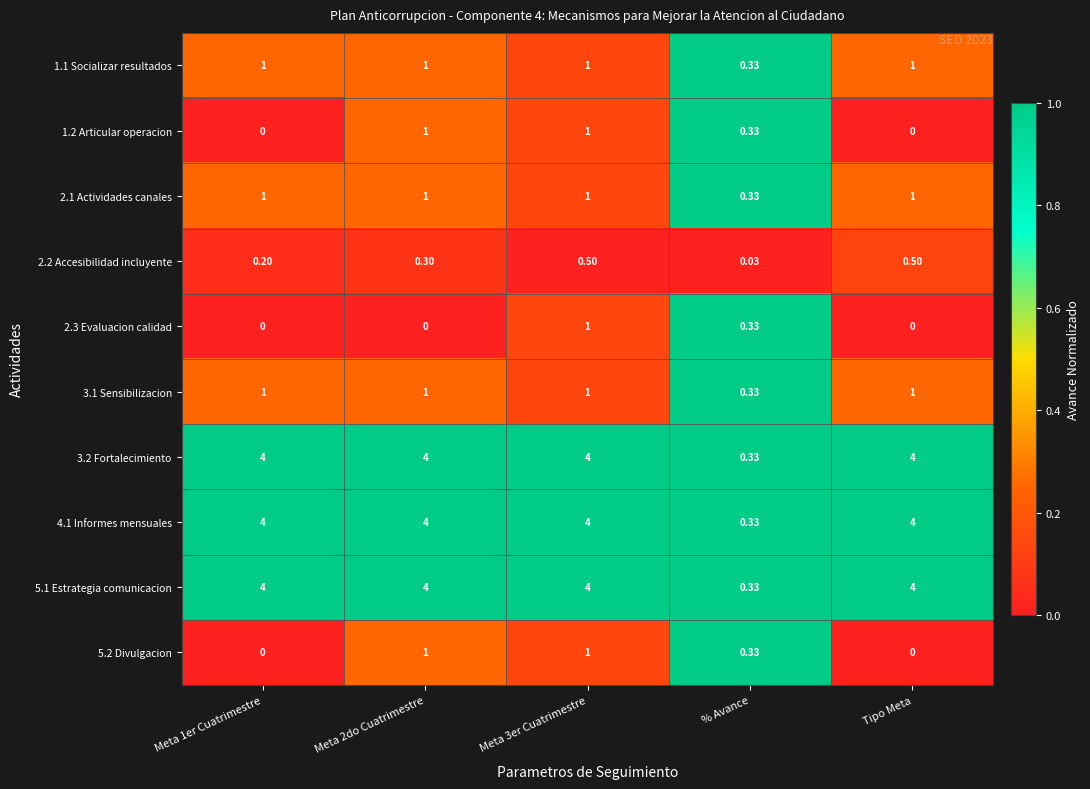

Where is 4.1 Informes mensuales nearest to the value 2?

% Avance